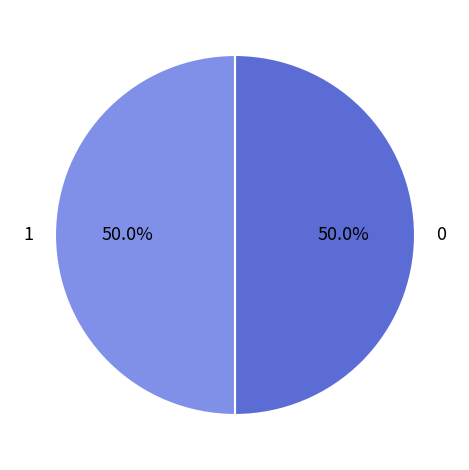

How many segments does this pie chart have?

2